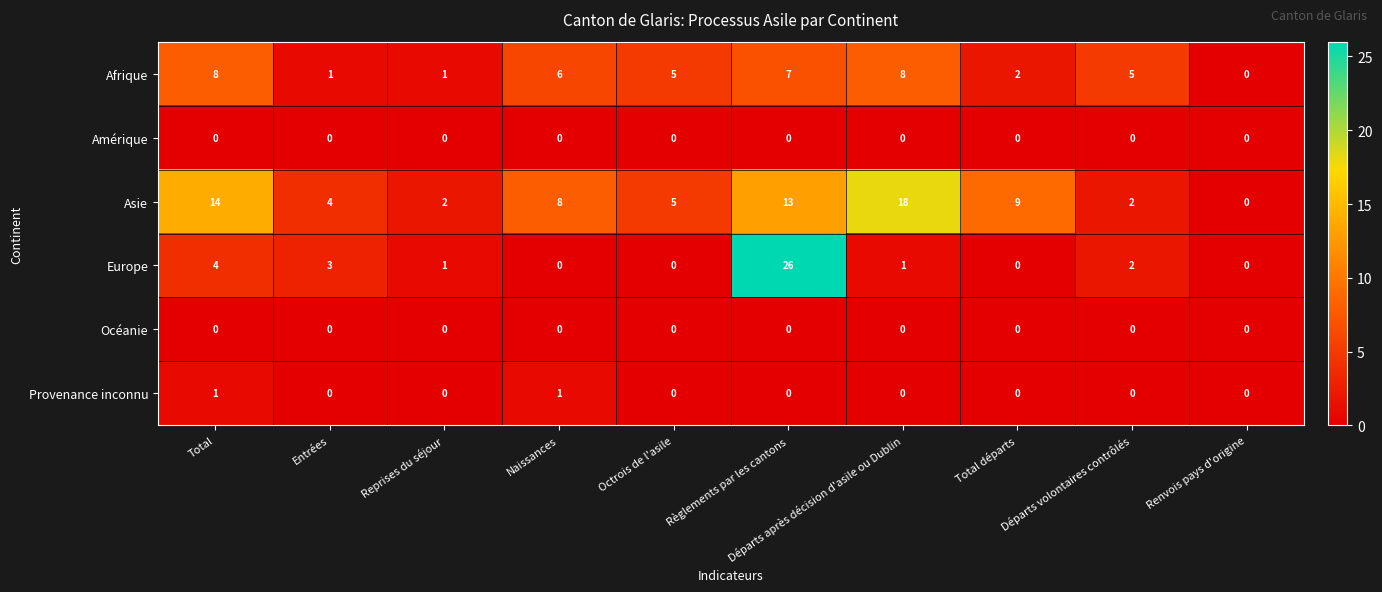

What is the sum of the Afrique values at Règlements par les cantons and Renvois pays d'origine?

7